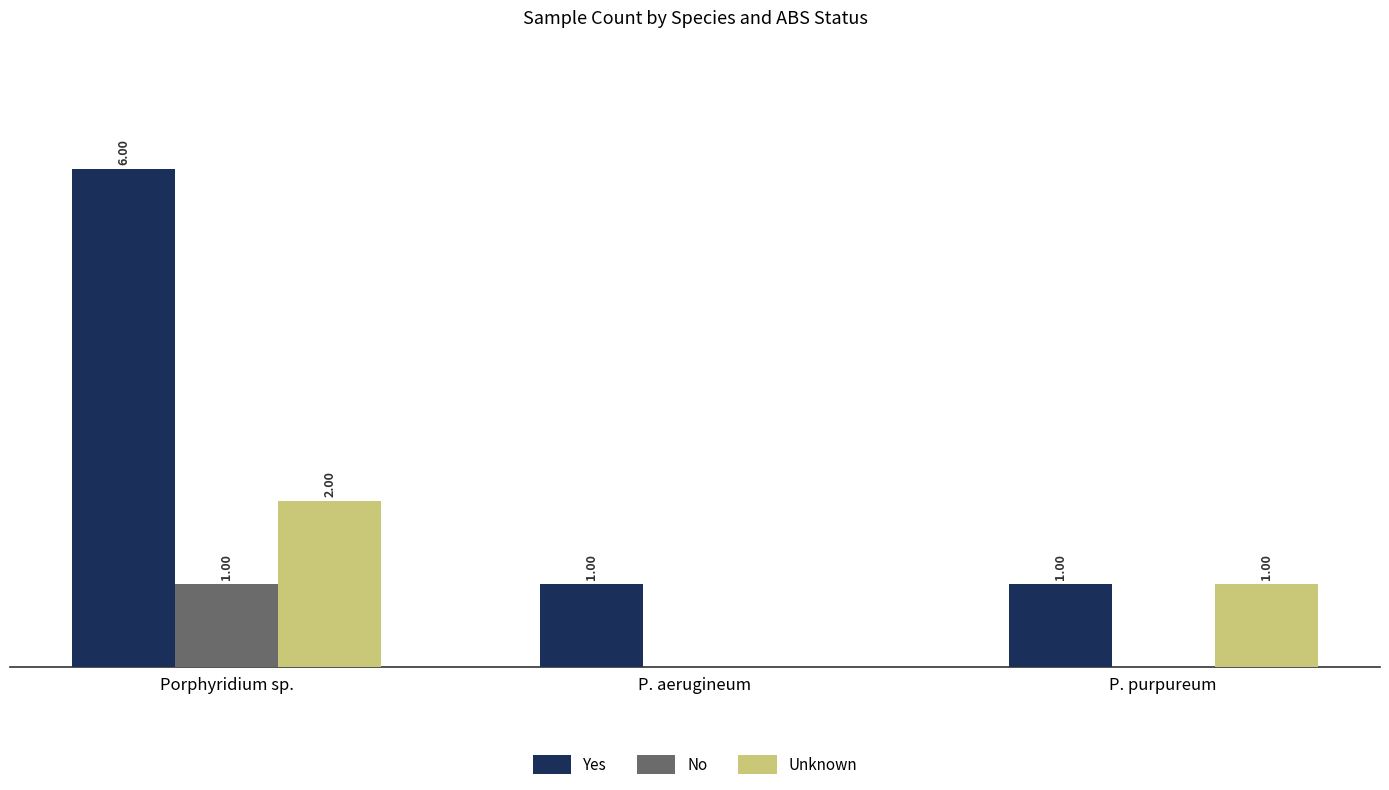

At which label does Unknown first exceed 1?

Porphyridium sp.